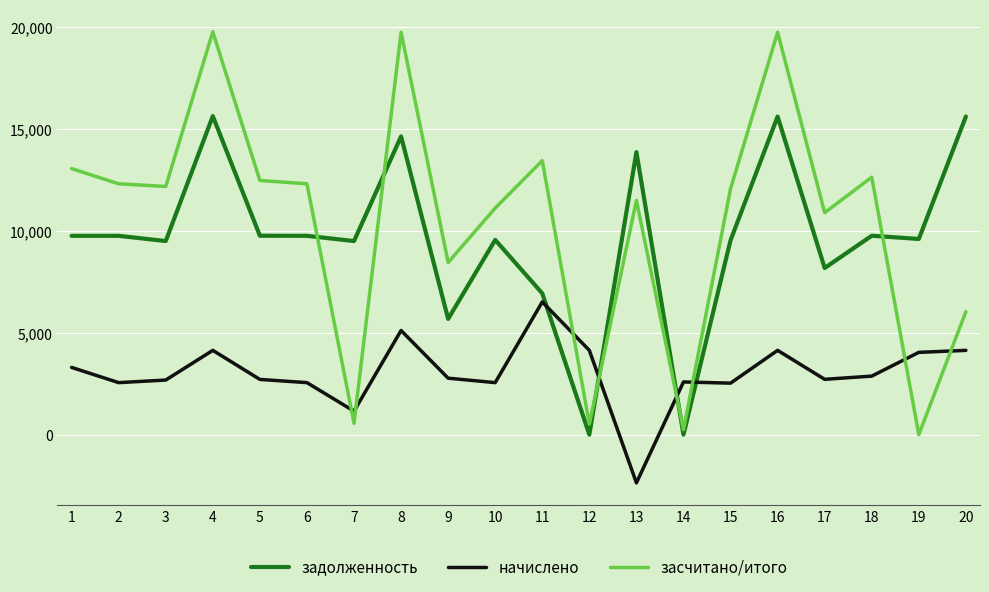

Read the начислено value at 19.

4039.0